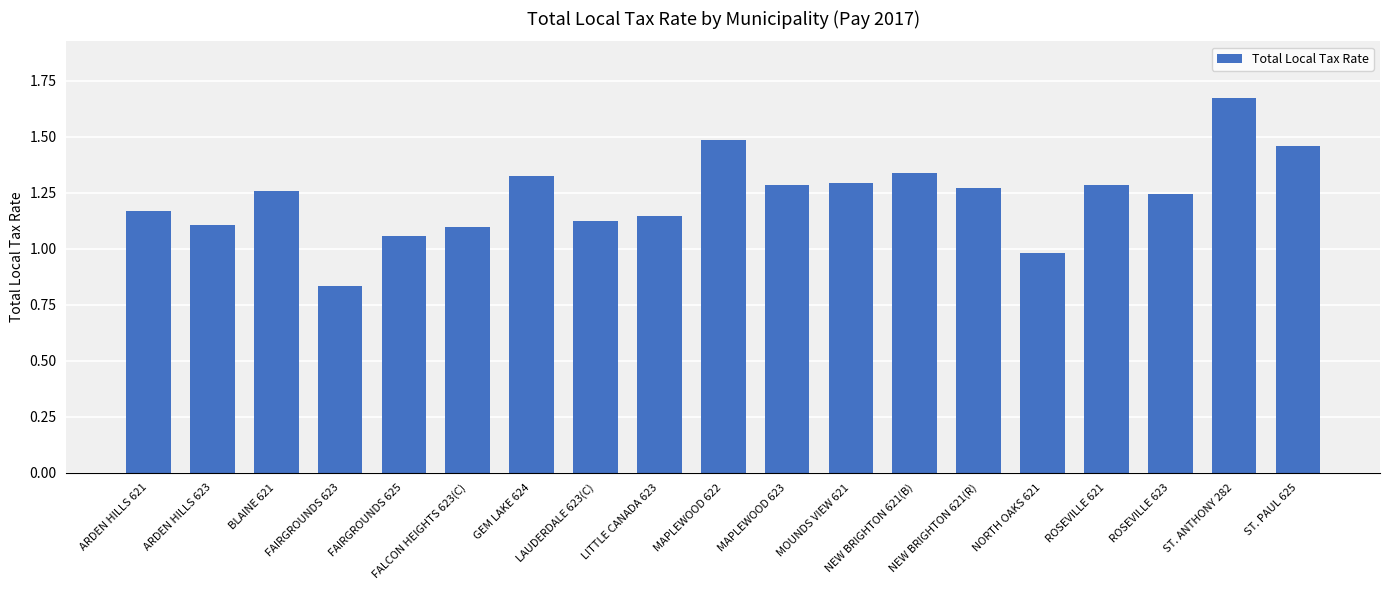

What is the sum of all values?

23.4